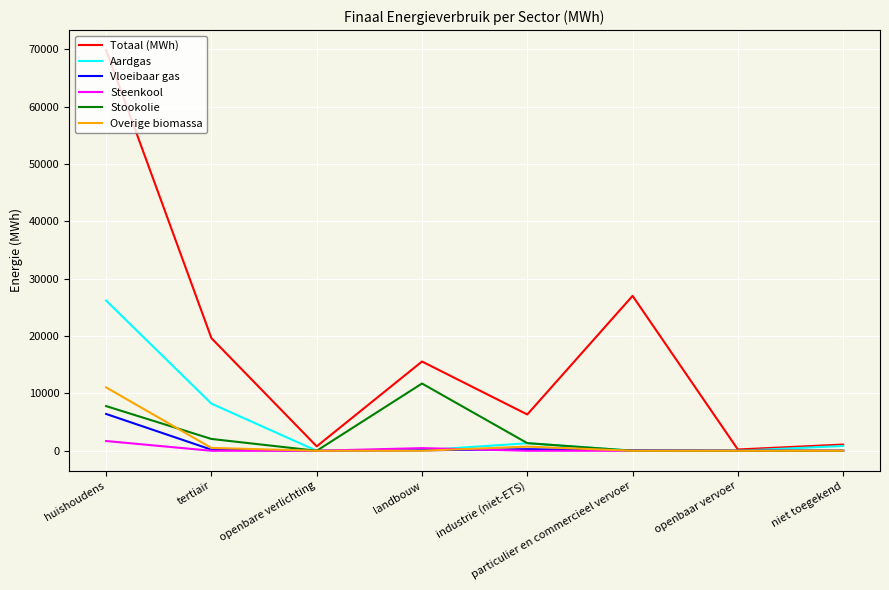

Which series has the largest total across all categories?

Totaal (MWh)